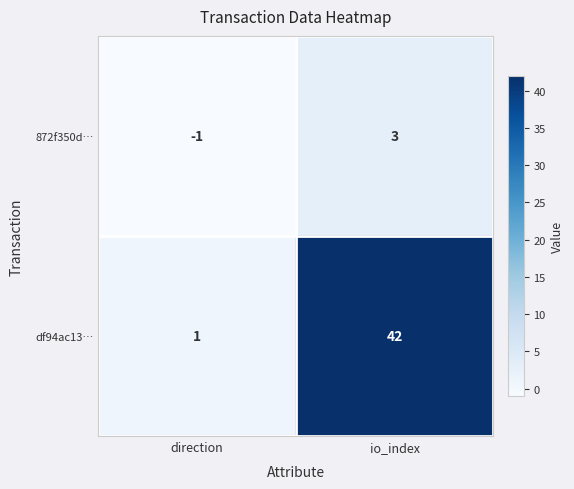

At which label does df94ac13… reach its minimum?

direction